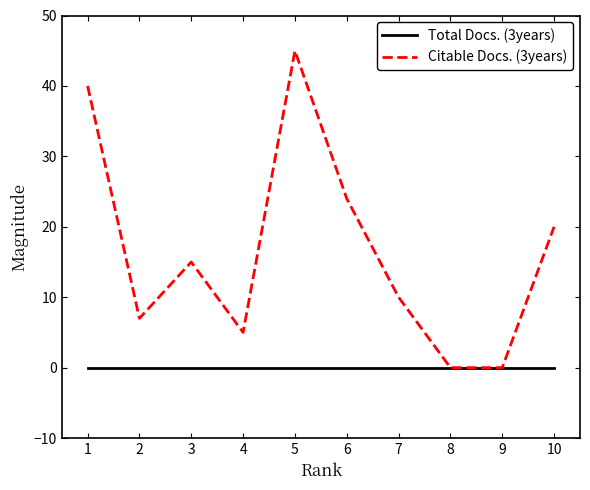

Is the value of Citable Docs. (3years) at 5 greater than the value of Total Docs. (3years) at 6?

Yes